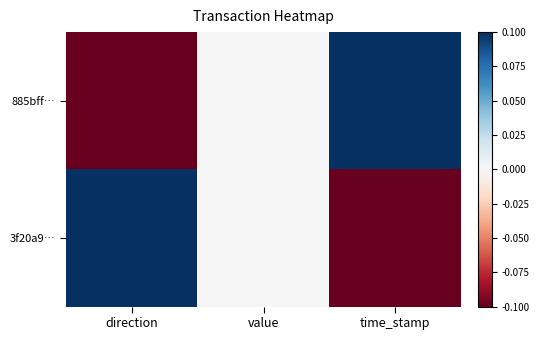

At value, list the series in order from smallest to largest.

885bff…, 3f20a9…